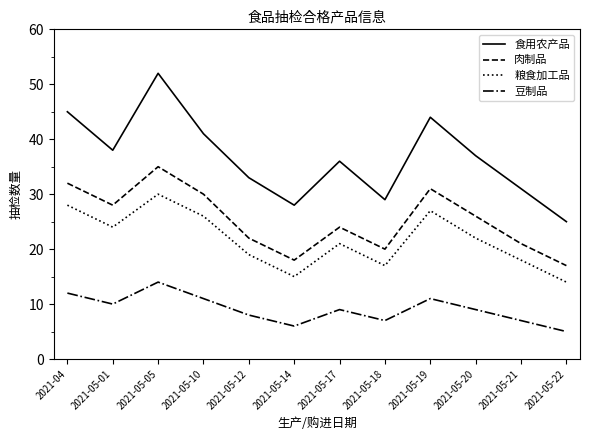

What is the minimum value for 豆制品?

5